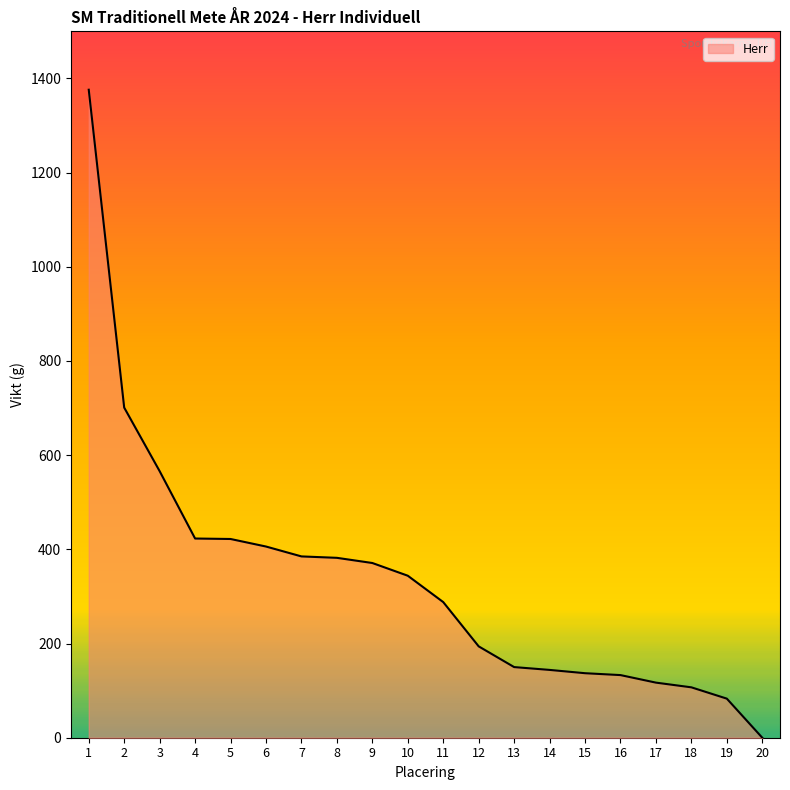

Count the number of data series in this chart.

1